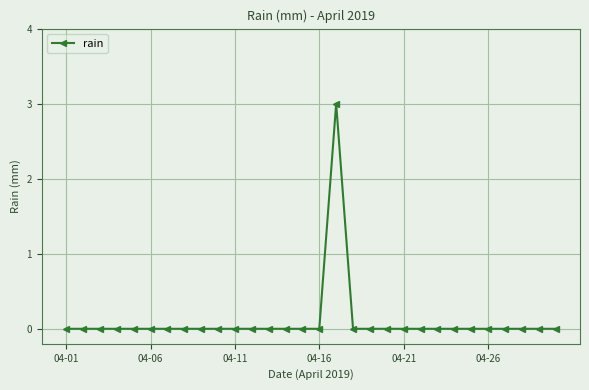

True or false: there are more than 0 points higher than both neighbors.

True